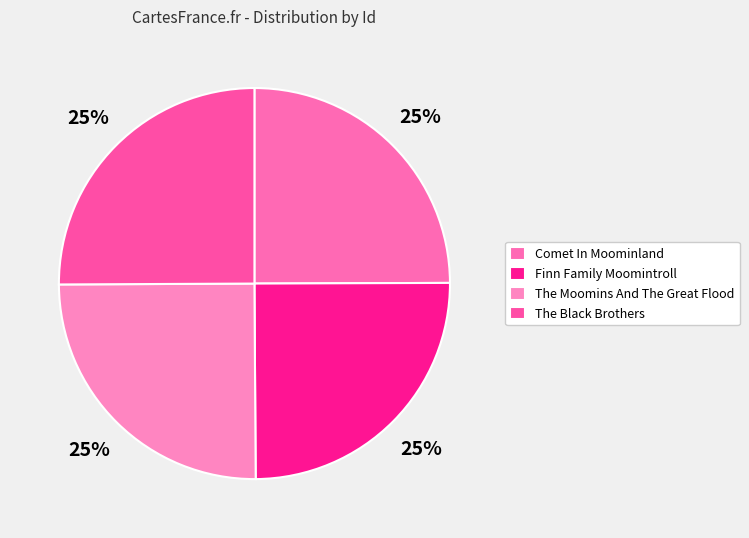

What percentage is the Finn Family Moomintroll slice, to the nearest percent?

25%